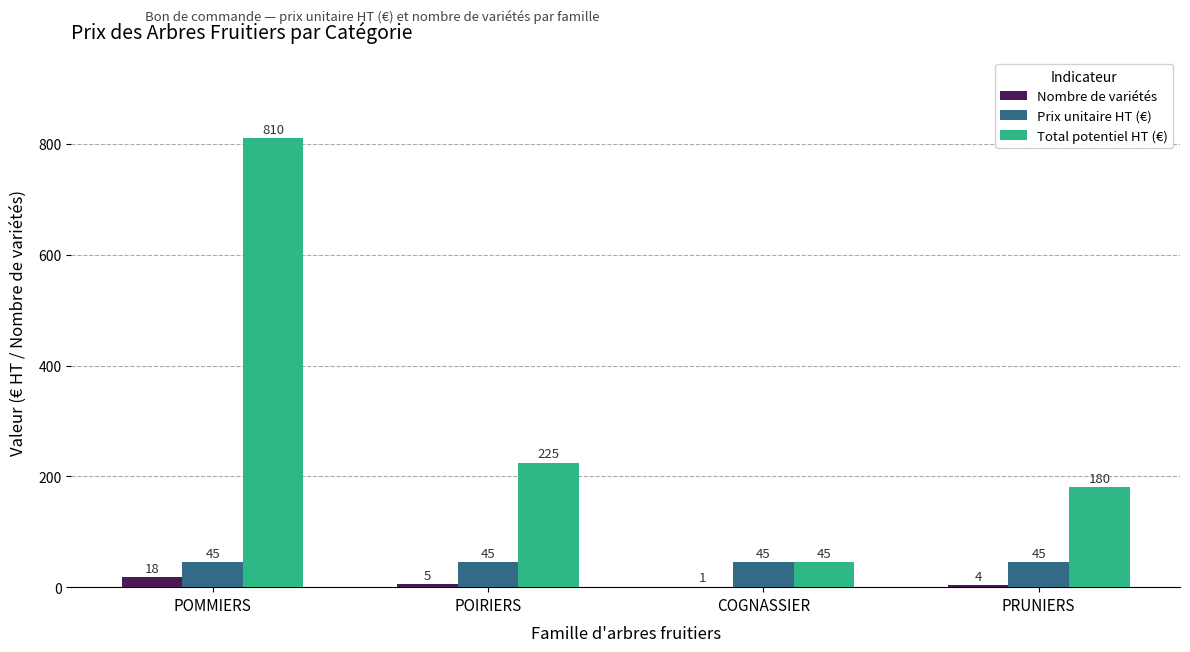

At which category is the sum across all series the highest?

POMMIERS